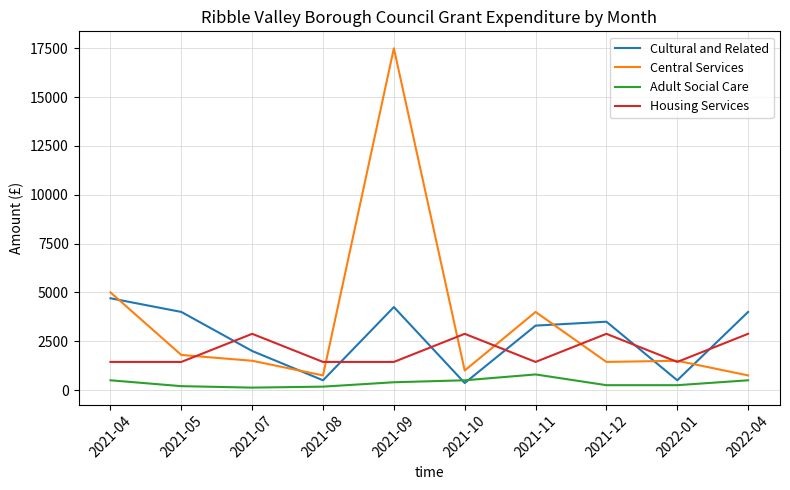

After their last crossing, which series has the higher values: Cultural and Related or Housing Services?

Cultural and Related